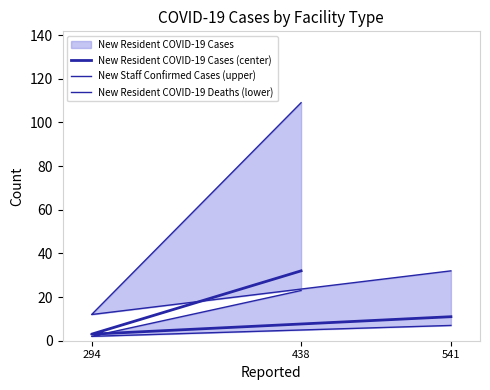

Is it true that New Resident COVID-19 Deaths (lower) equals 7 at 541?

True